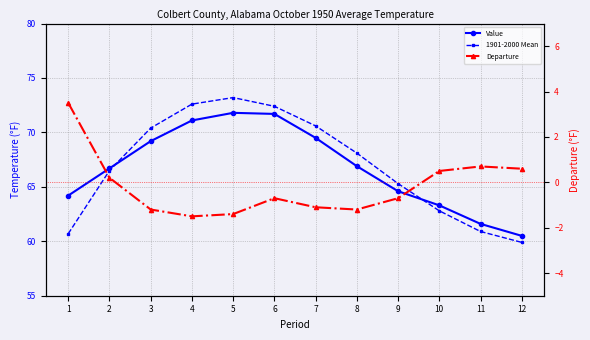

Which series has the widest spread of values?

1901-2000 Mean